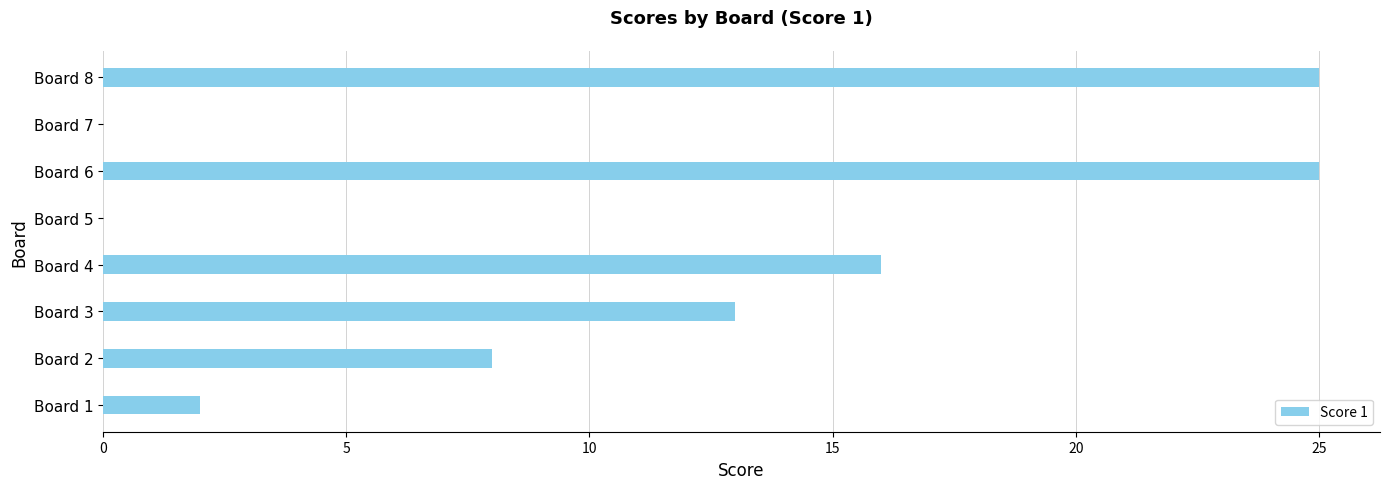

At which label is the value closest to 12?

Board 3